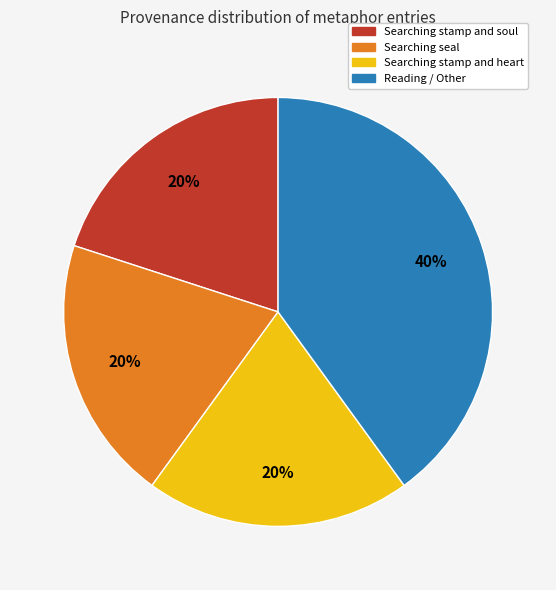

To the nearest percent, what is the average slice percentage?

25%